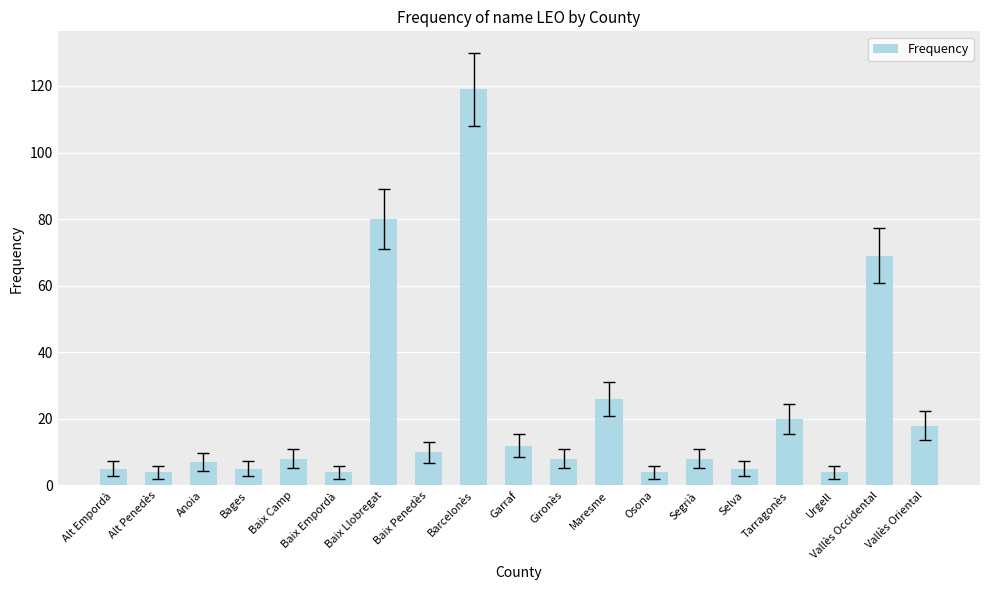

Between Gironès and Selva, which is larger?

Gironès